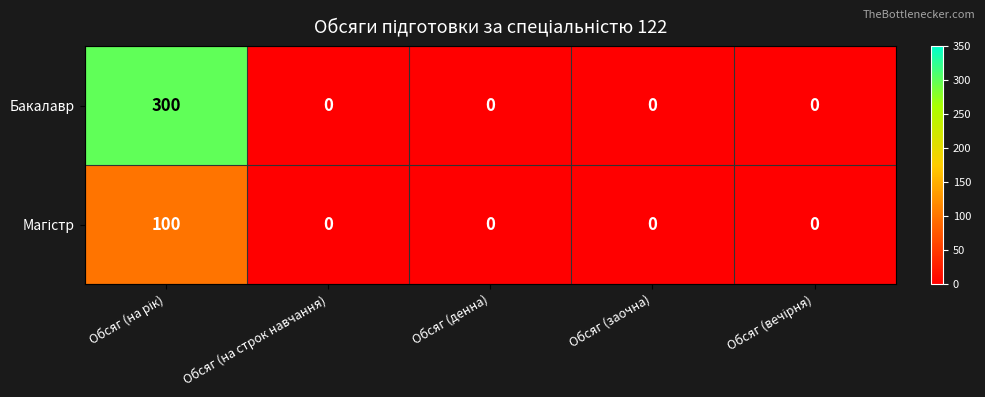

What is the sum of all Бакалавр values?

300